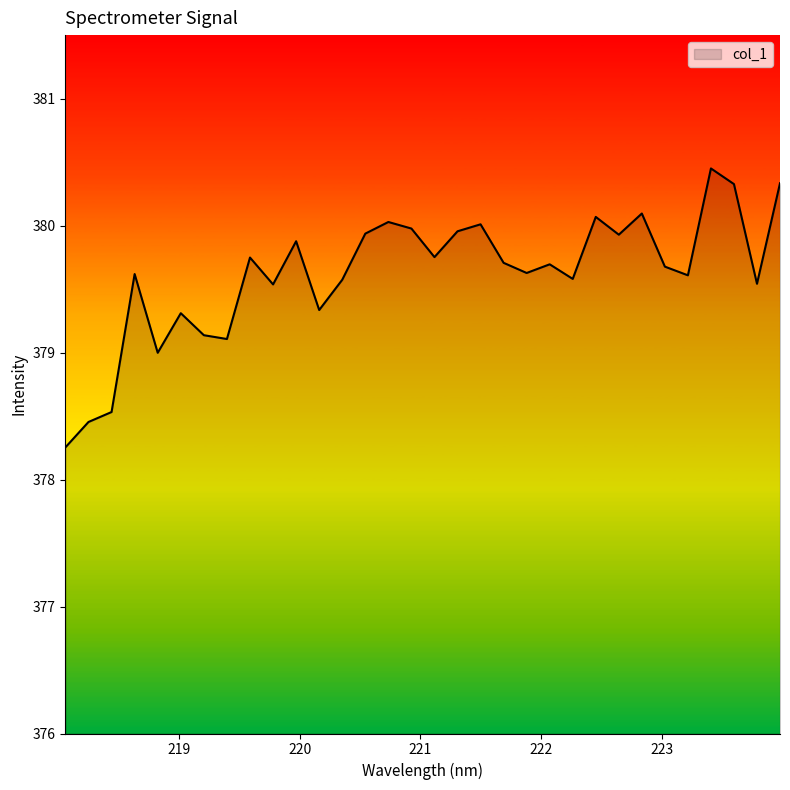

What is the difference between the maximum and minimum values?

2.2